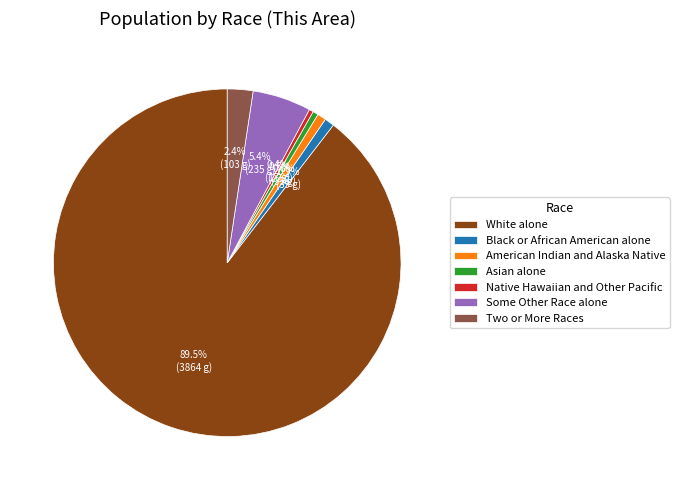

Which has a higher value, Some Other Race alone or American Indian and Alaska Native?

Some Other Race alone